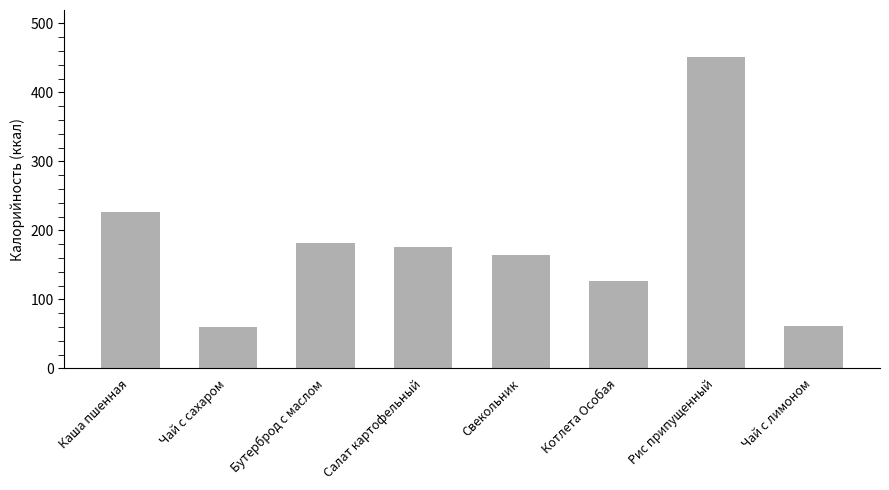

What is the ratio of the value at Котлета Особая to the value at Рис припущенный?

0.3